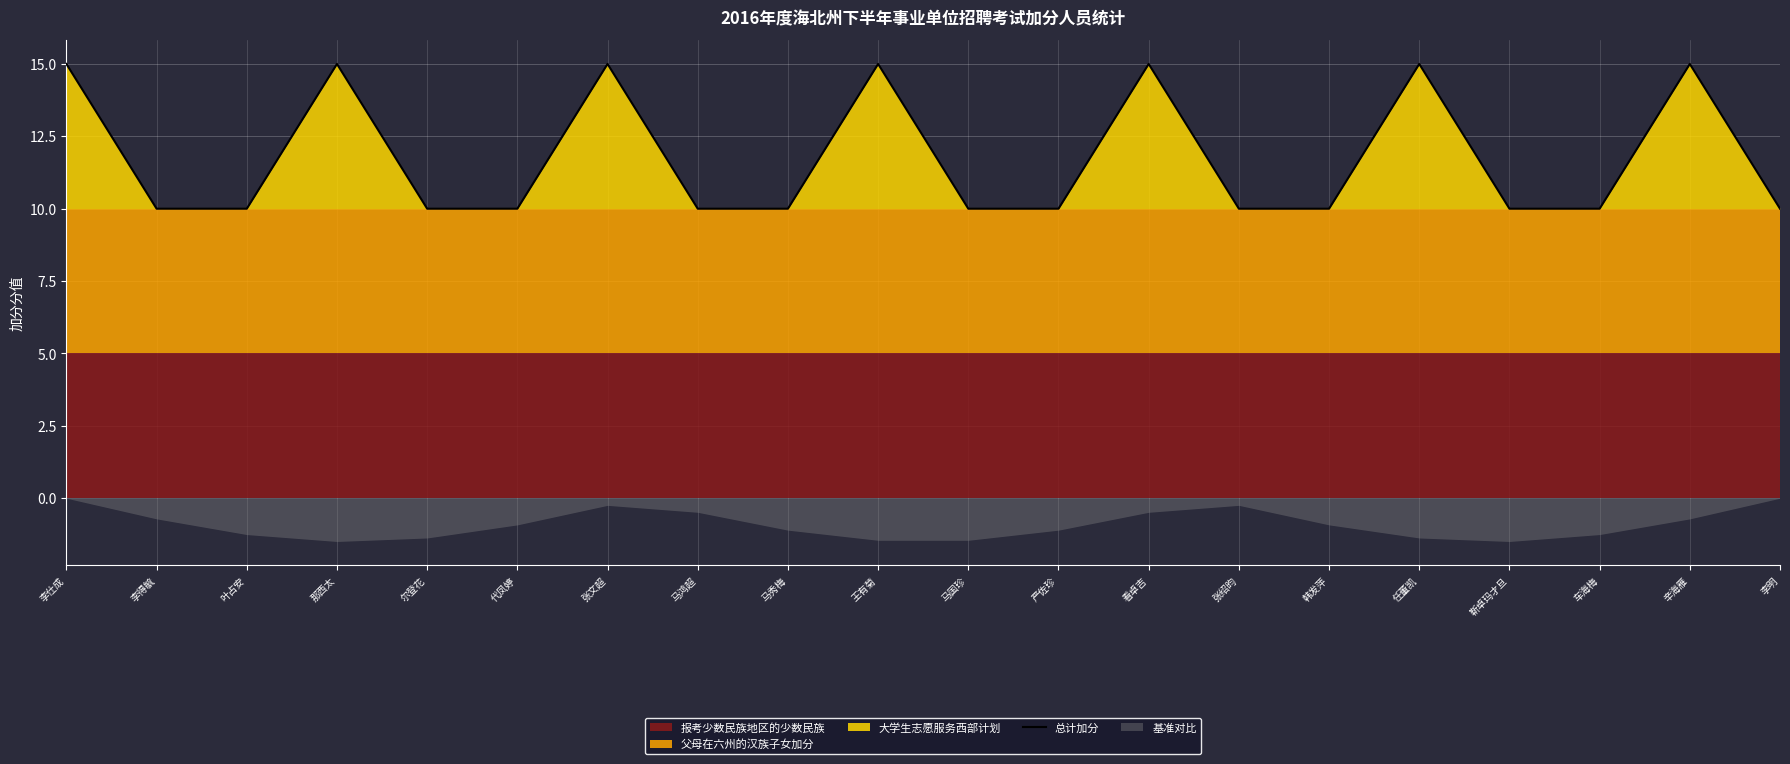

Reading left to right, extract all data points from this chart.

李仕成=15	李得毓=10	叶占安=10	那西太=15	尔登花=10	代凤婷=10	张文超=15	马鸿超=10	马秀梅=10	王有菊=15	马国珍=10	严佐珍=10	看卓吉=15	张绍昀=10	韩发萍=10	任董凯=15	靳卓玛才旦=10	车海梅=10	辛海雁=15	李明=10